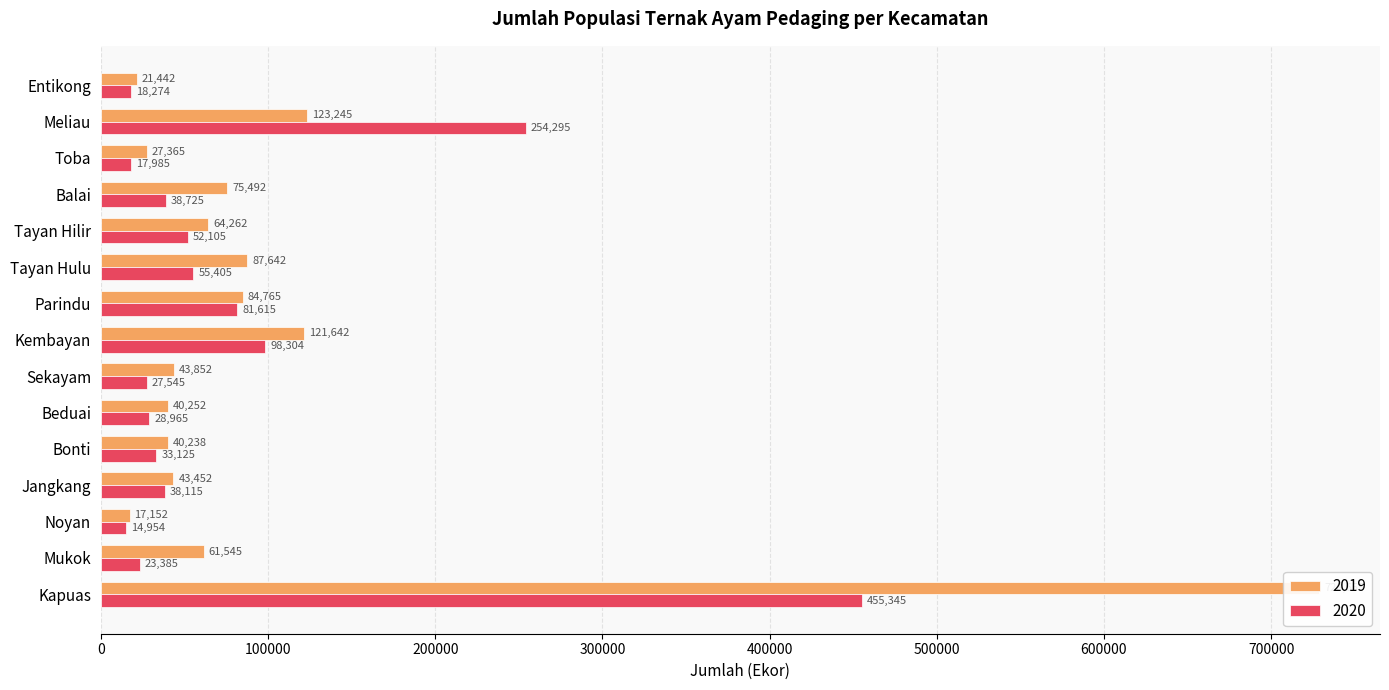

What is the difference between the highest and lowest values at Beduai?

11287